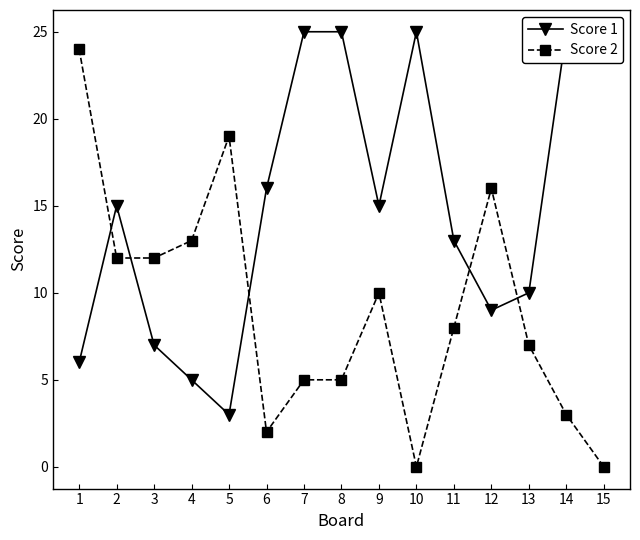

Which series has the largest range (max minus min)?

Score 2